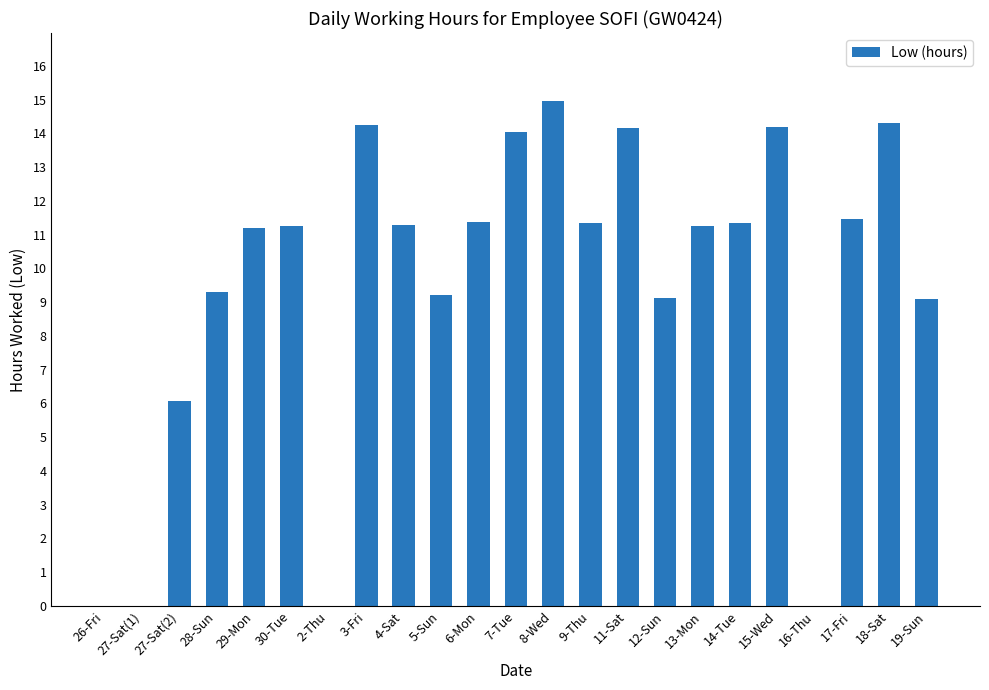

What value does the data have at 7-Tue?

14.1